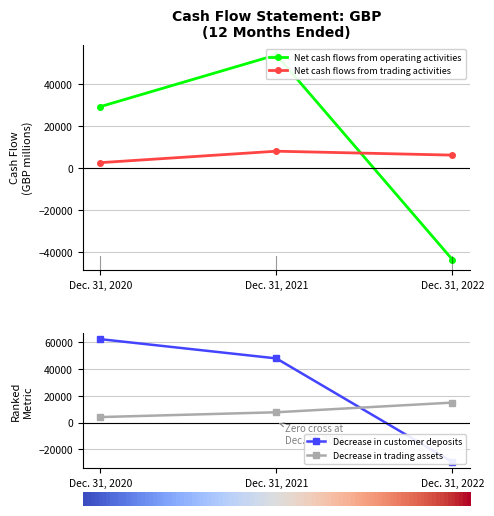

True or false: Decrease in trading assets has a value of 7751 at Dec. 31, 2021.

True